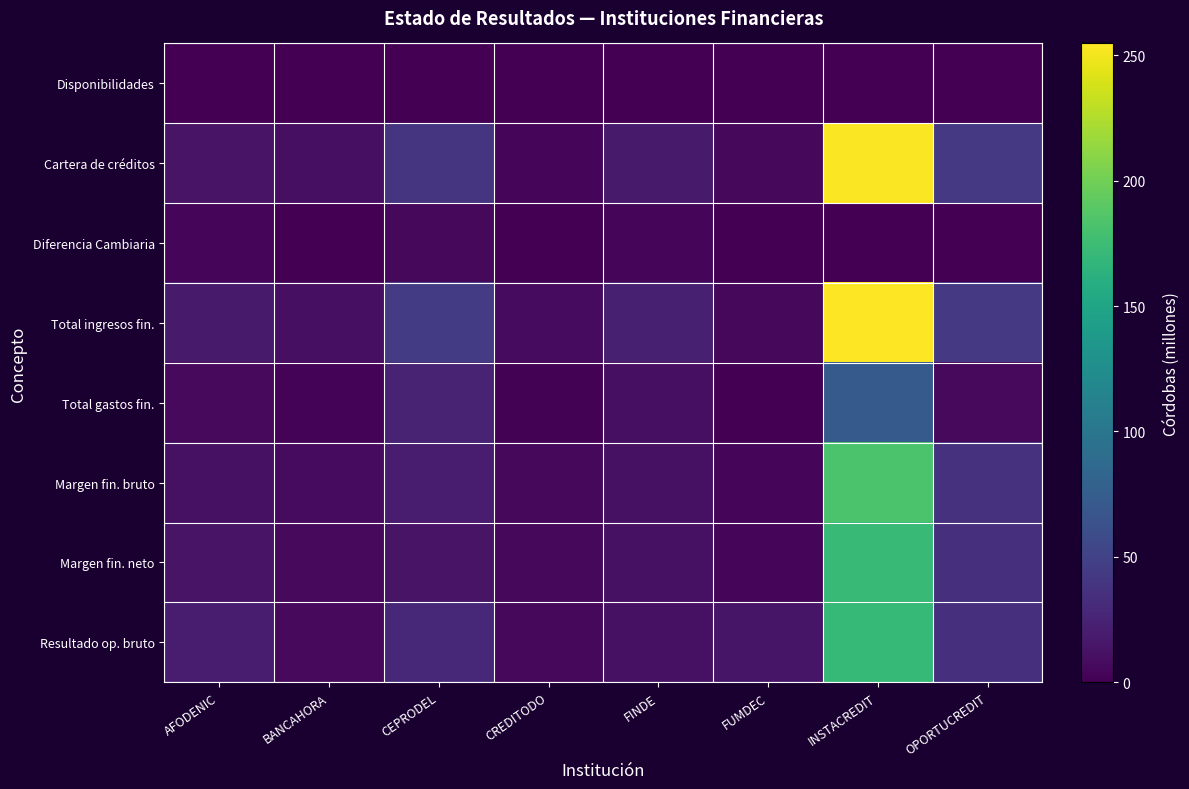

Between CEPRODEL and FINDE, which is larger?

FINDE